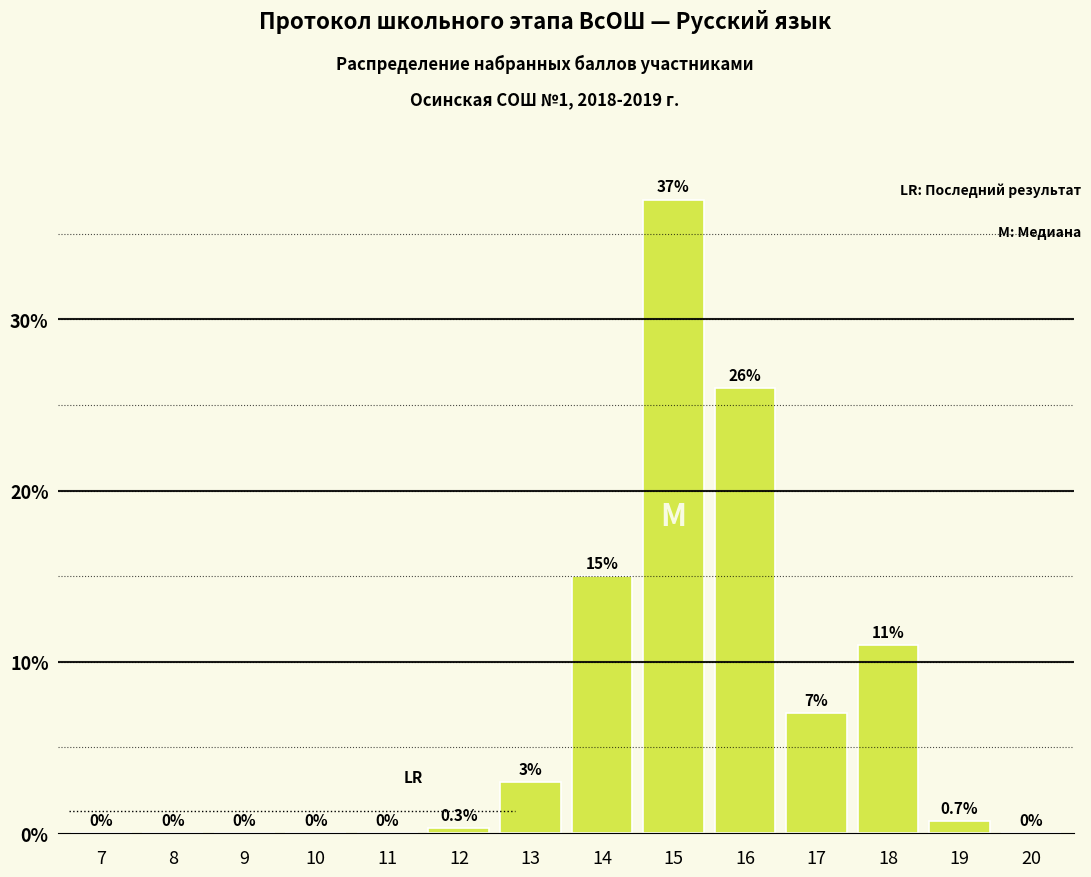

Reading left to right, transcribe all the data shown in this chart.

7=0.0	8=0.0	9=0.0	10=0.0	11=0.0	12=0.3	13=3.0	14=15.0	15=37.0	16=26.0	17=7.0	18=11.0	19=0.7	20=0.0